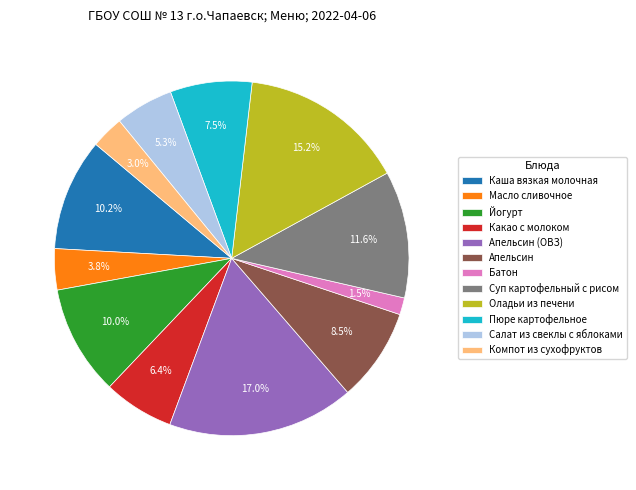

How many segments does this pie chart have?

12